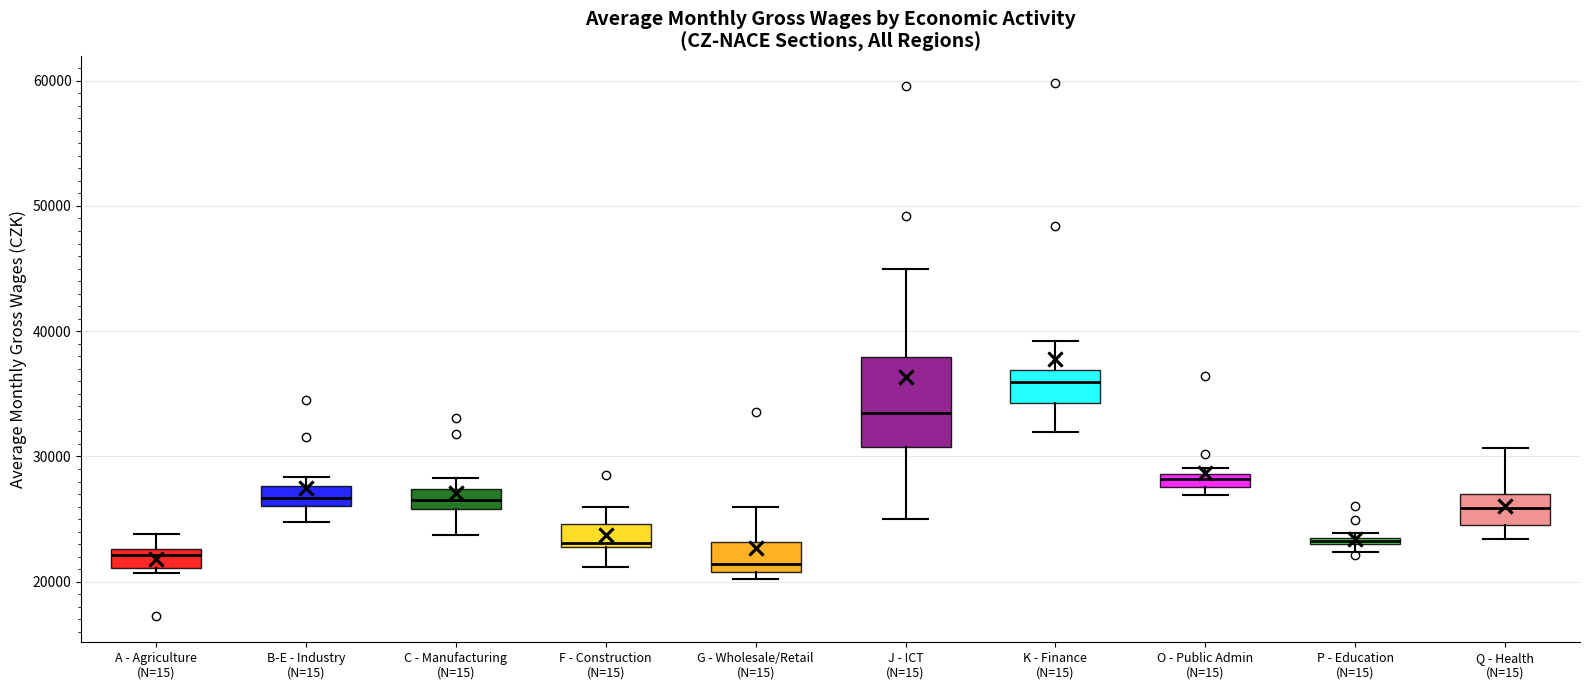

Which box is the tallest, from its lower edge to its upper edge?

J - ICT (N=15)